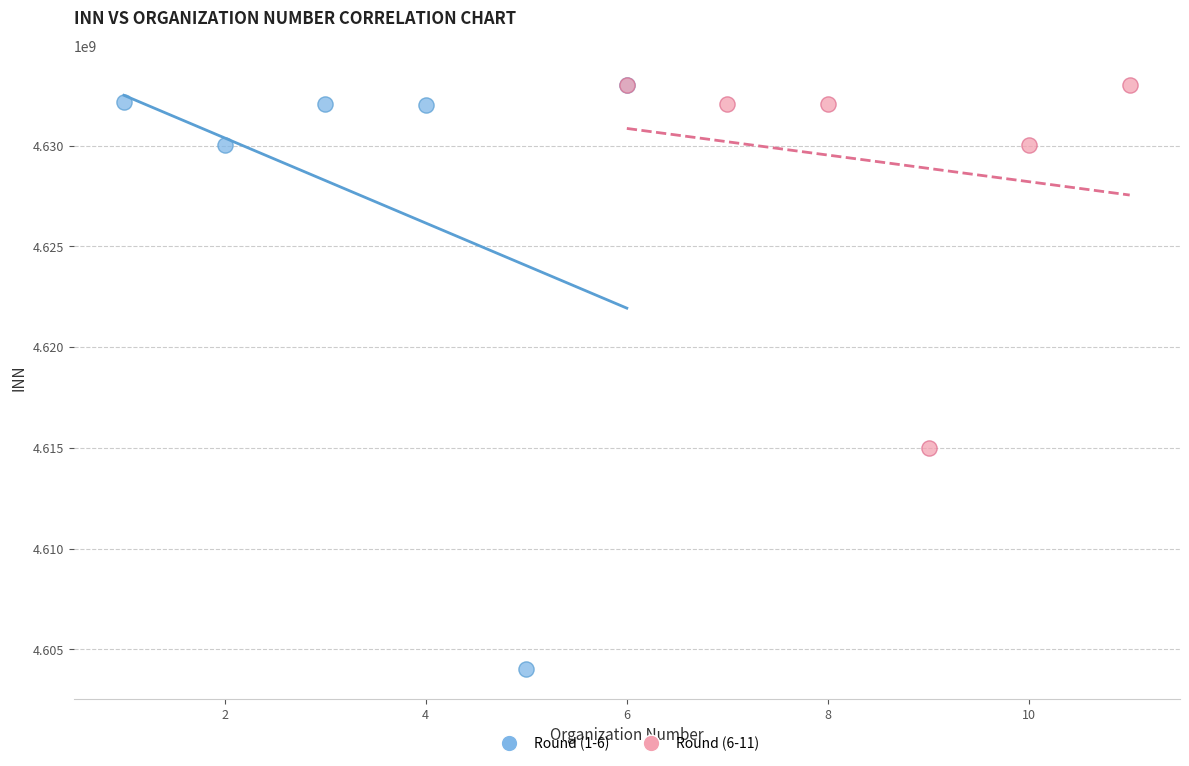

What are all the series names shown in the legend?

Round (1-6), Round (6-11)